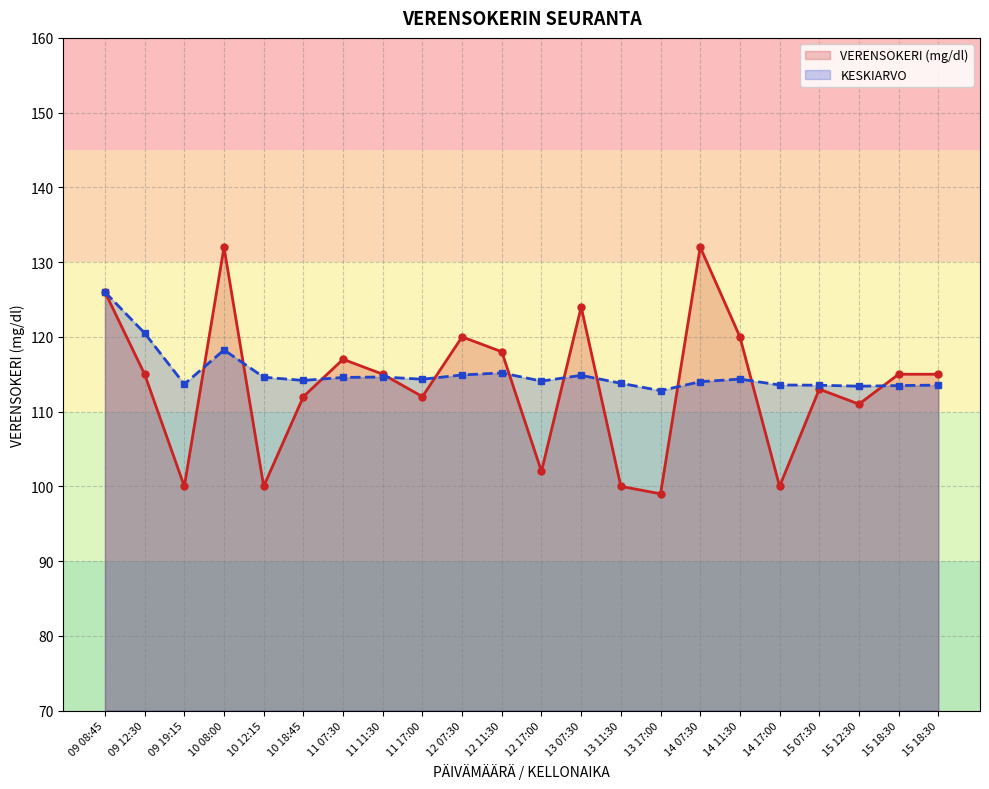

Reading left to right, extract all data points from this chart.

VERENSOKERI (mg/dl): 126.0	115.0	100.0	132.0	100.0	112.0	117.0	115.0	112.0	120.0	118.0	102.0	124.0	100.0	99.0	132.0	120.0	100.0	113.0	111.0	115.0	115.0
KESKIARVO: 126.0	120.5	113.7	118.2	114.6	114.2	114.6	114.6	114.3	114.9	115.2	114.1	114.8	113.8	112.8	114.0	114.3	113.6	113.5	113.4	113.5	113.5